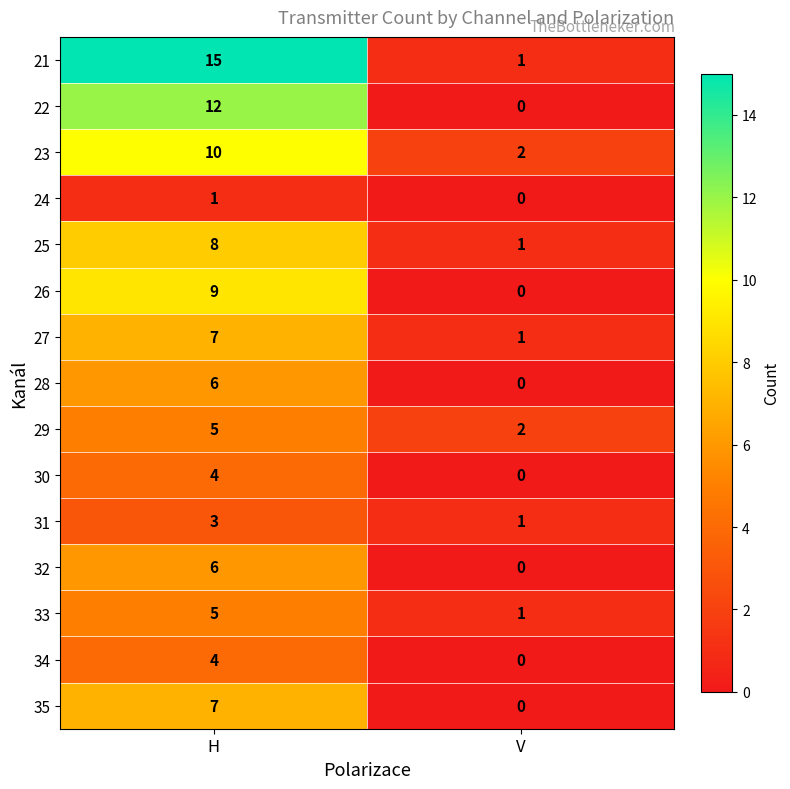

Count the number of categories in the chart.

2